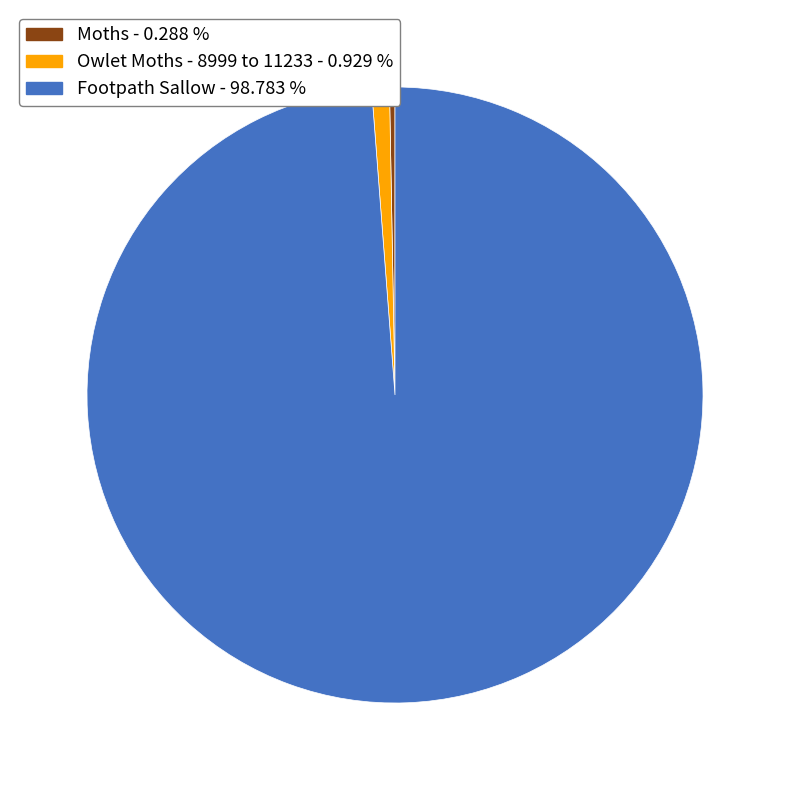

The Moths slice represents 7% of the pie. True or false?

False